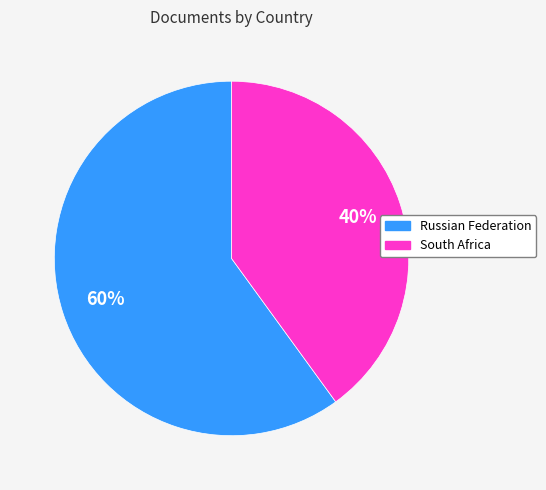

What is the largest slice in the pie chart?

Russian Federation